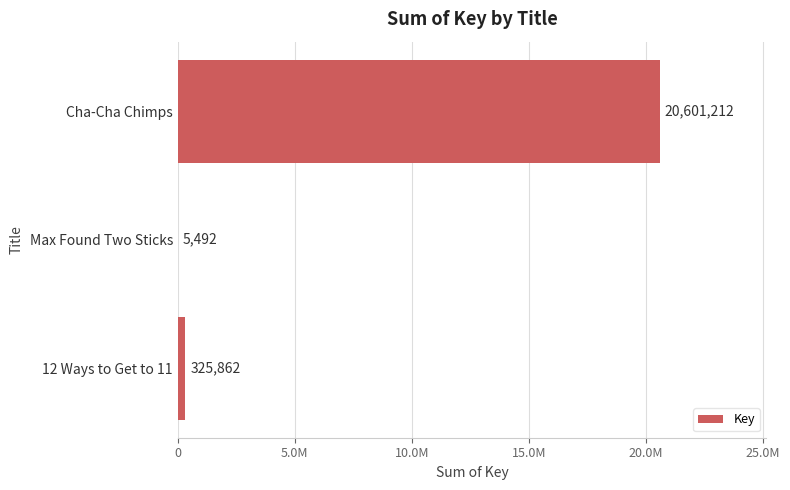

Are the bars horizontal?

Yes